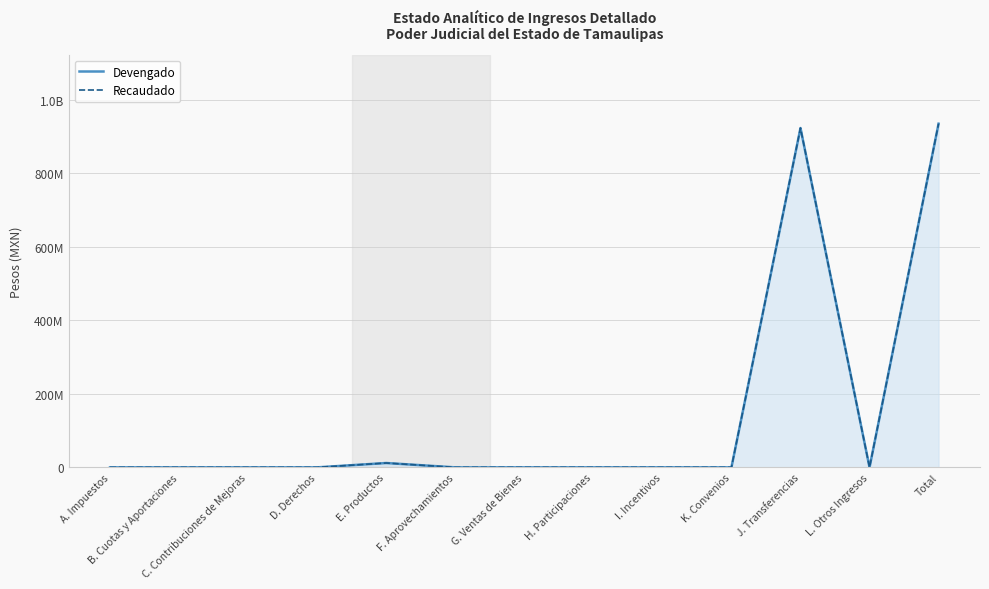

At which category is the sum across all series the highest?

Total